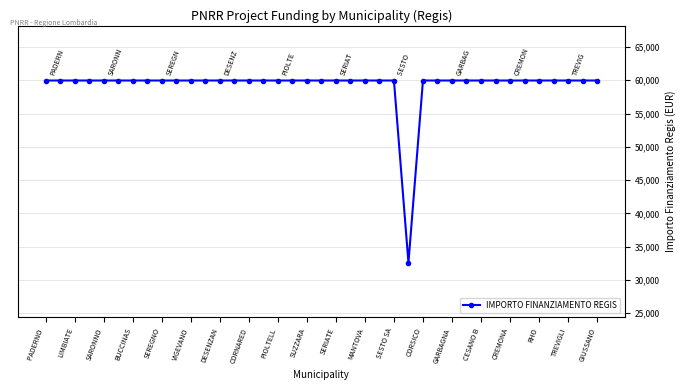

What is the average value?

59264